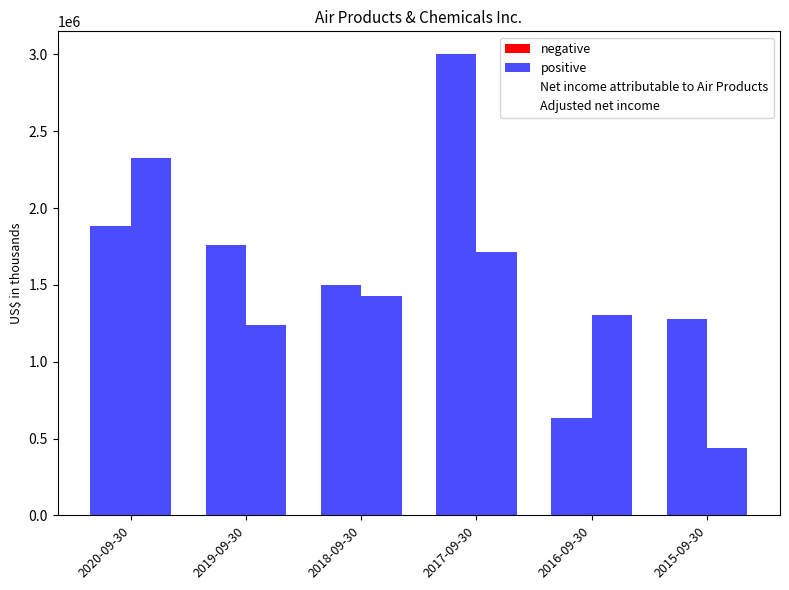

How many data points does each series have?

6